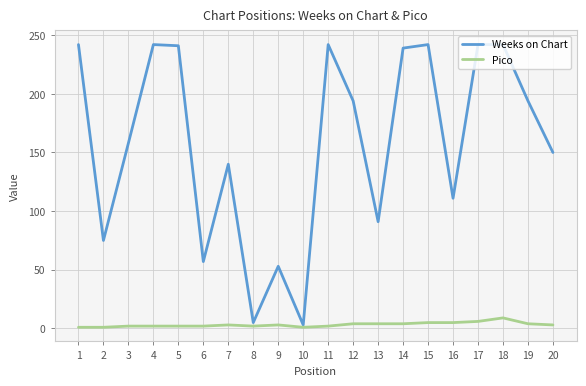

Is the value of Pico at 8 greater than the value of Weeks on Chart at 11?

No